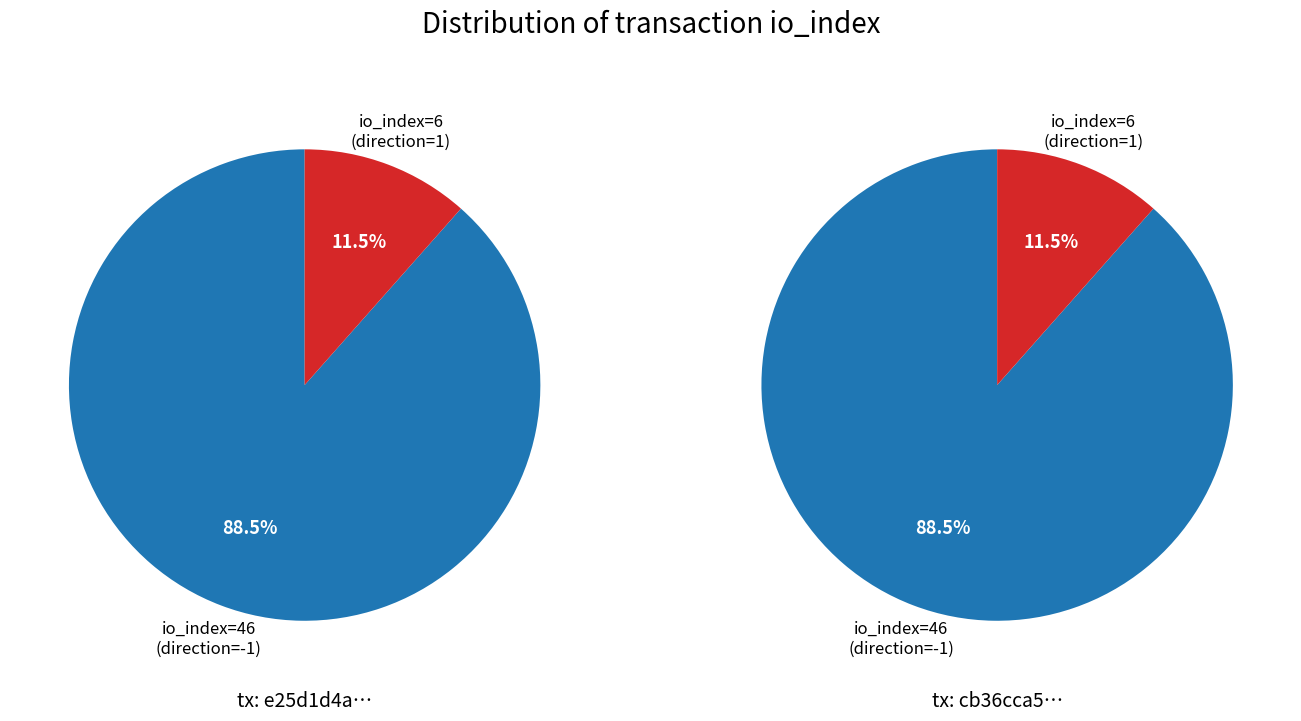

How many slices are in this pie chart?

2